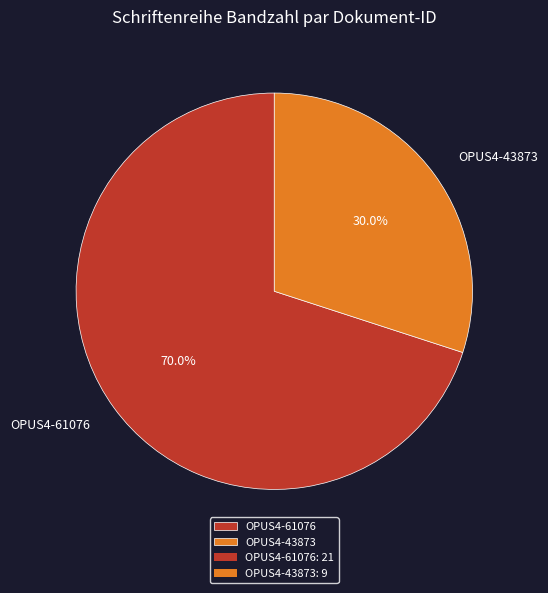

Which category has the smallest portion of the pie?

OPUS4-43873